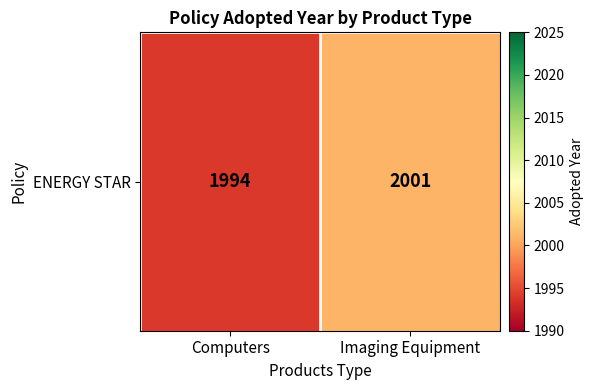

What is the average value?

1998